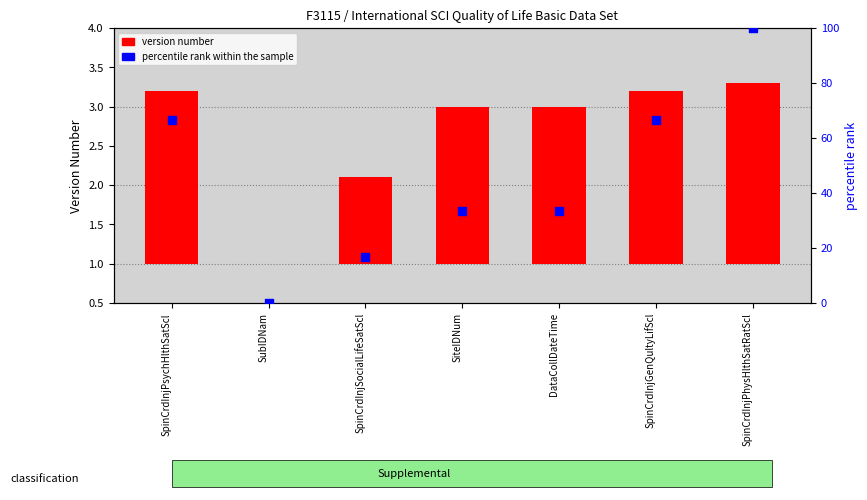

Which series has the largest total across all categories?

percentile rank within the sample